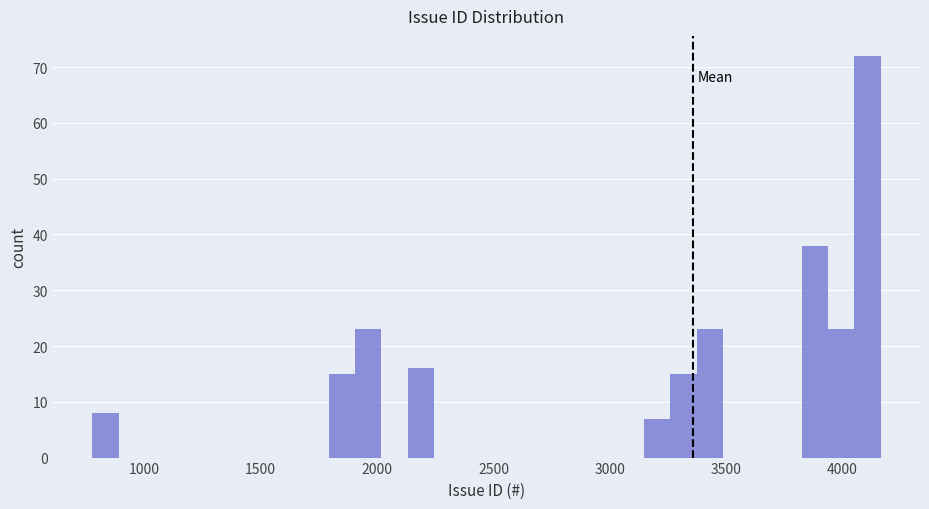

Read against the x-axis, roughly where is the centre of the tallest bar?

4100